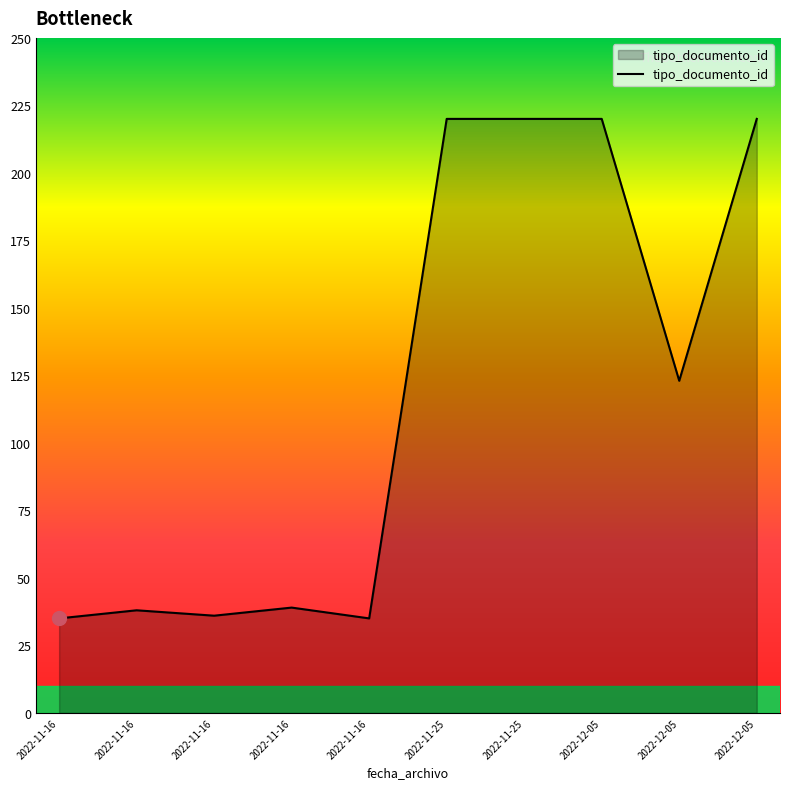

How many lines are shown in the chart?

1